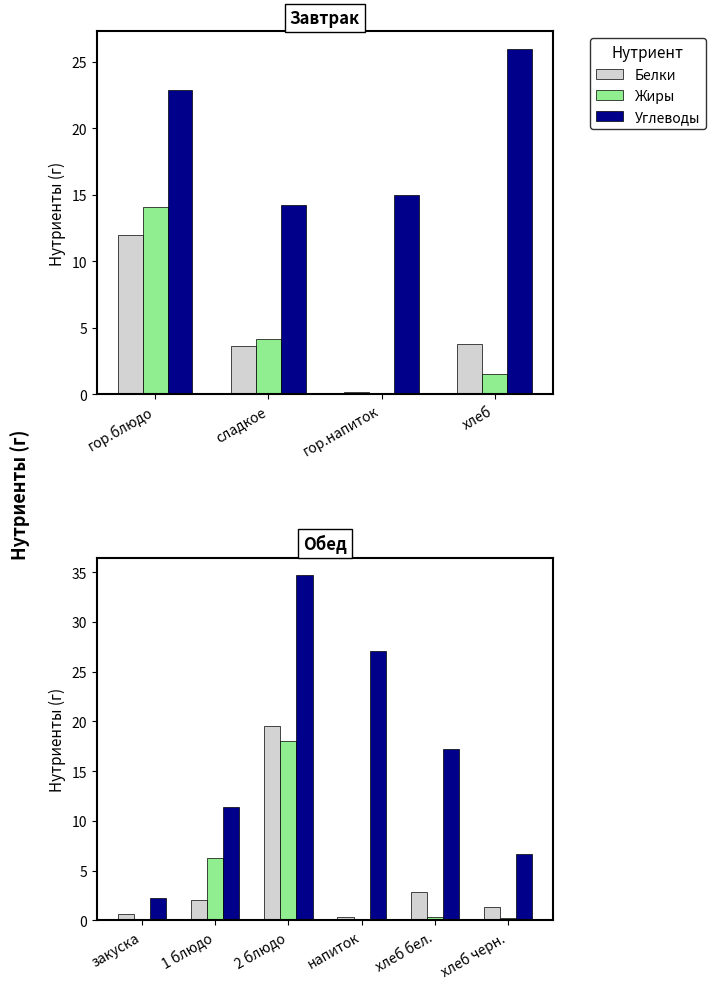

What is the value of the Углеводы bar at the 3rd from the left?

34.7